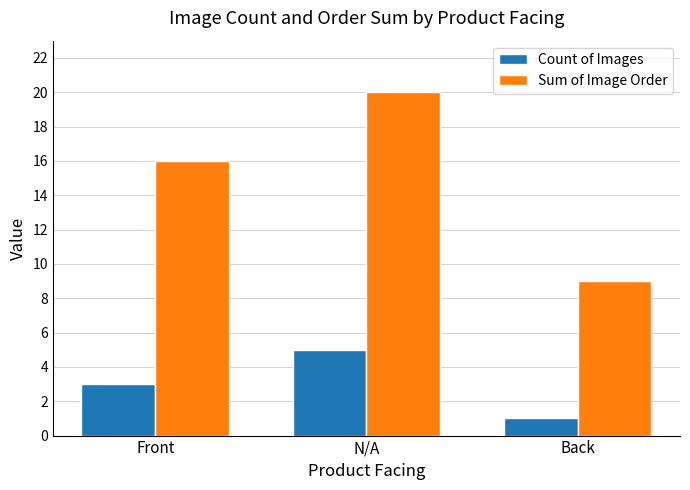

Which series changed the most between N/A and Back?

Sum of Image Order